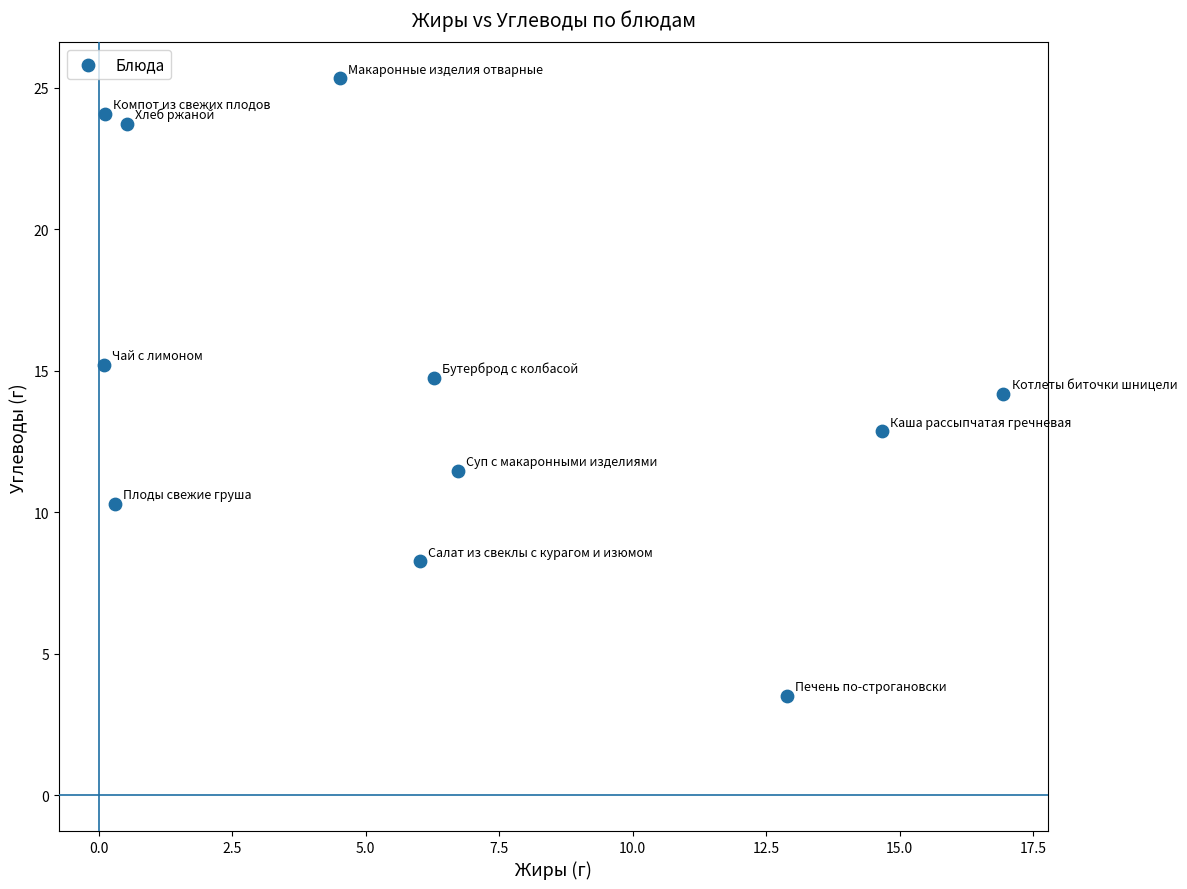

What is the range of X values (max minus min)?

16.8